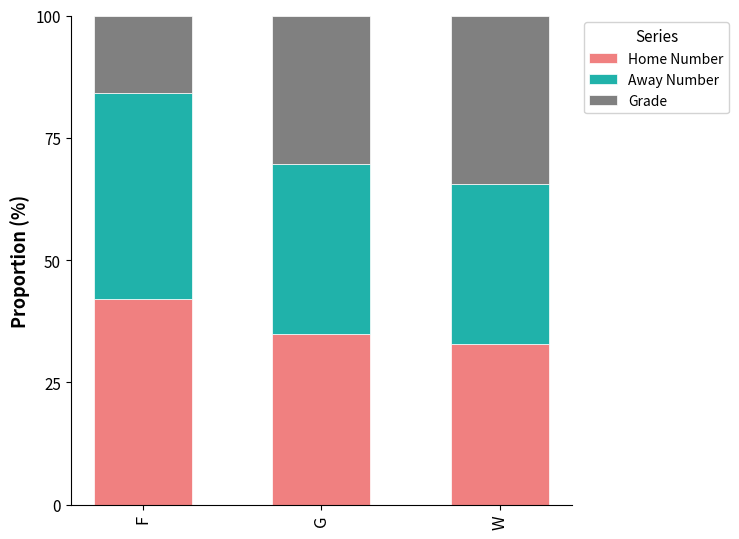

What is the total value across all series at F?

100.0